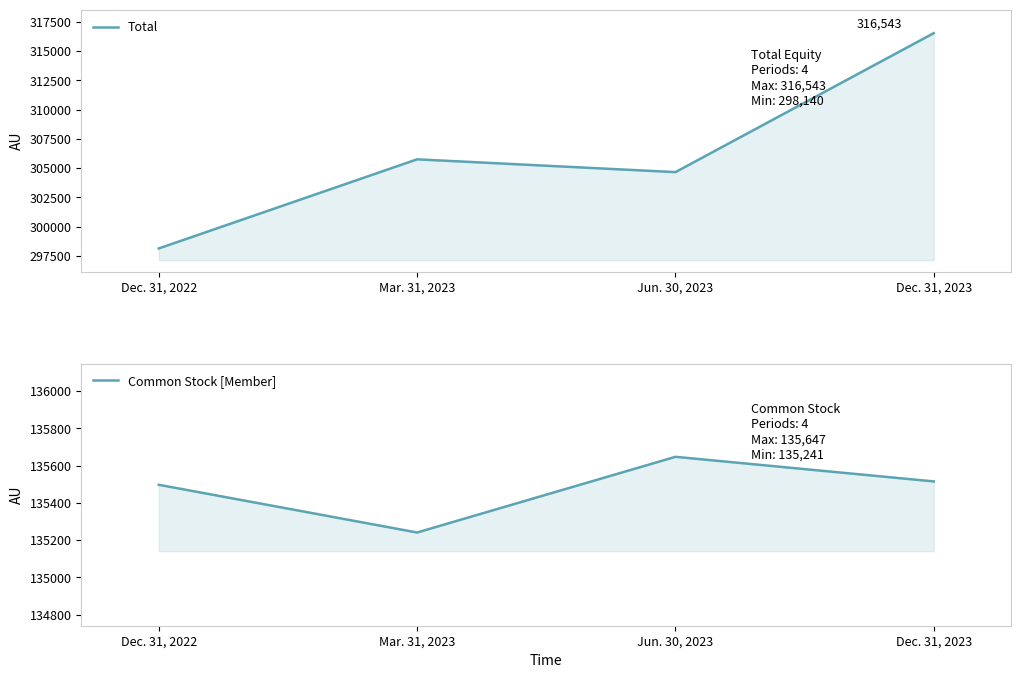

What is the label of the 4th point from the left?

Dec. 31, 2023